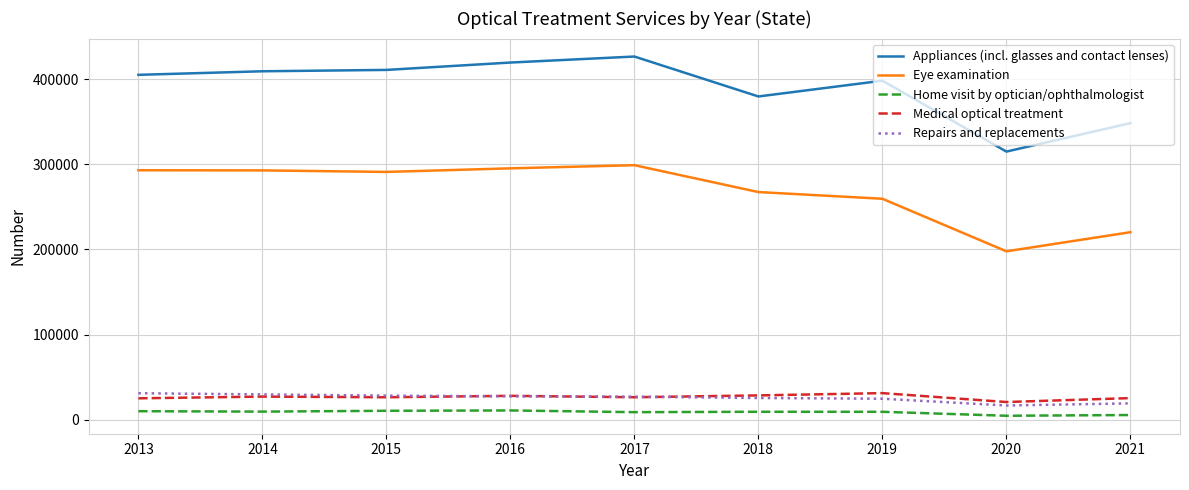

What is the difference between the Medical optical treatment values at 2020 and 2018?

7774